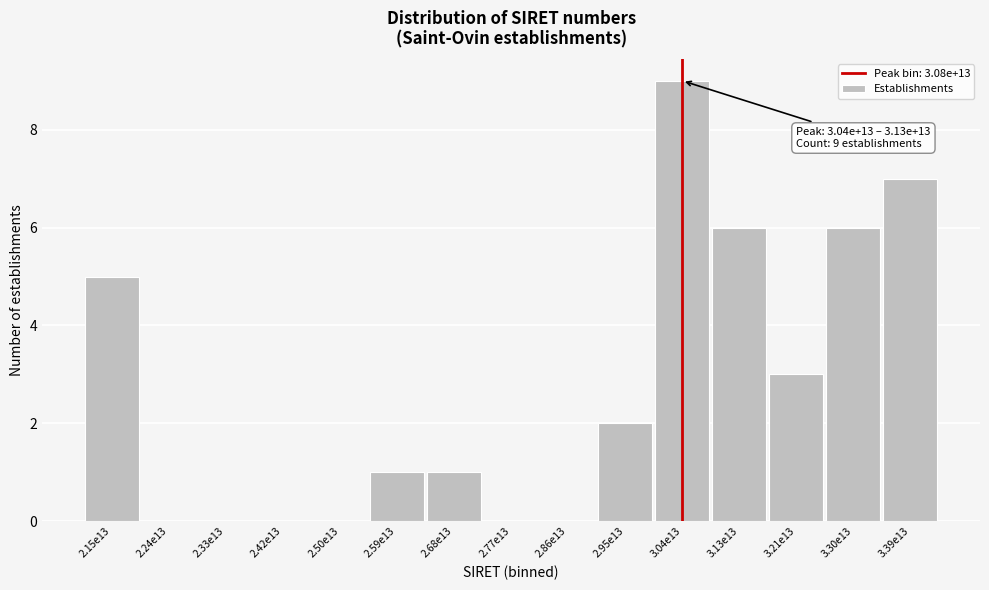

Reading left to right, what are all the values shown in this chart?

2.15e13=5	2.24e13=0	2.33e13=0	2.42e13=0	2.50e13=0	2.59e13=1	2.68e13=1	2.77e13=0	2.86e13=0	2.95e13=2	3.04e13=9	3.13e13=6	3.21e13=3	3.30e13=6	3.39e13=7